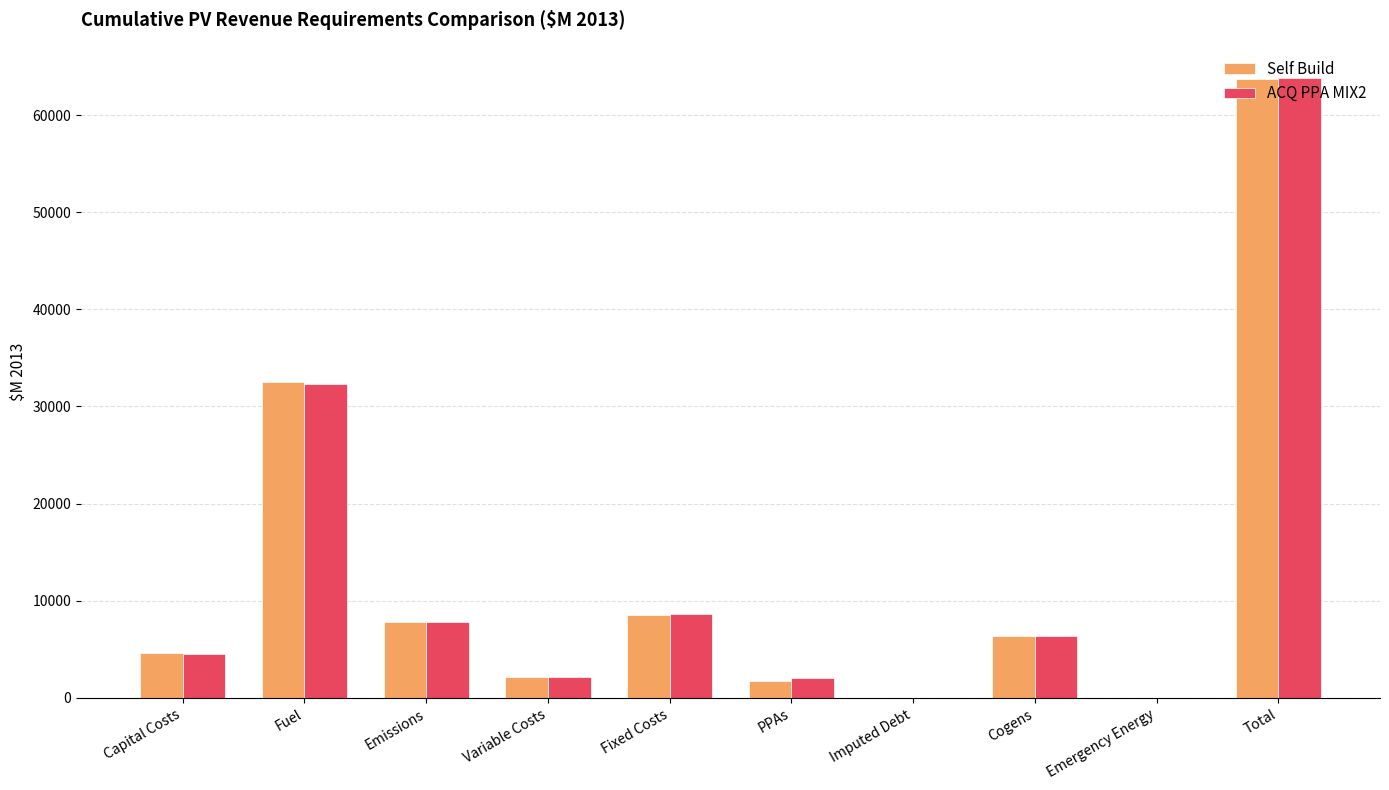

The Self Build series shows 4664.9 at Capital Costs. True or false?

True